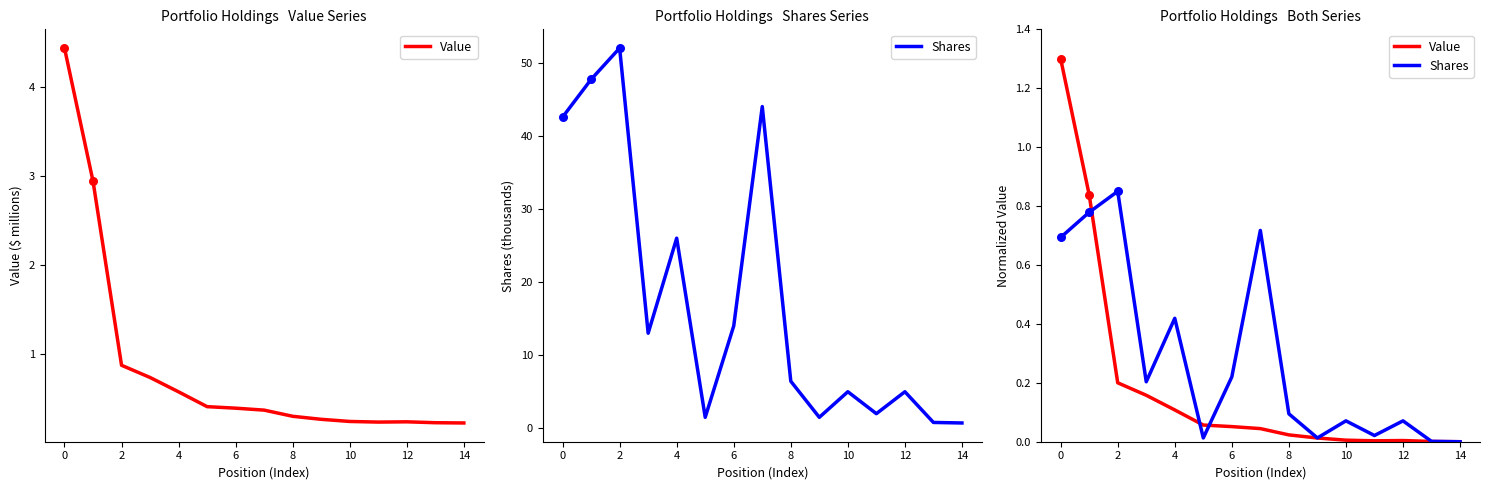

Which series has the largest Y range (max minus min)?

Value